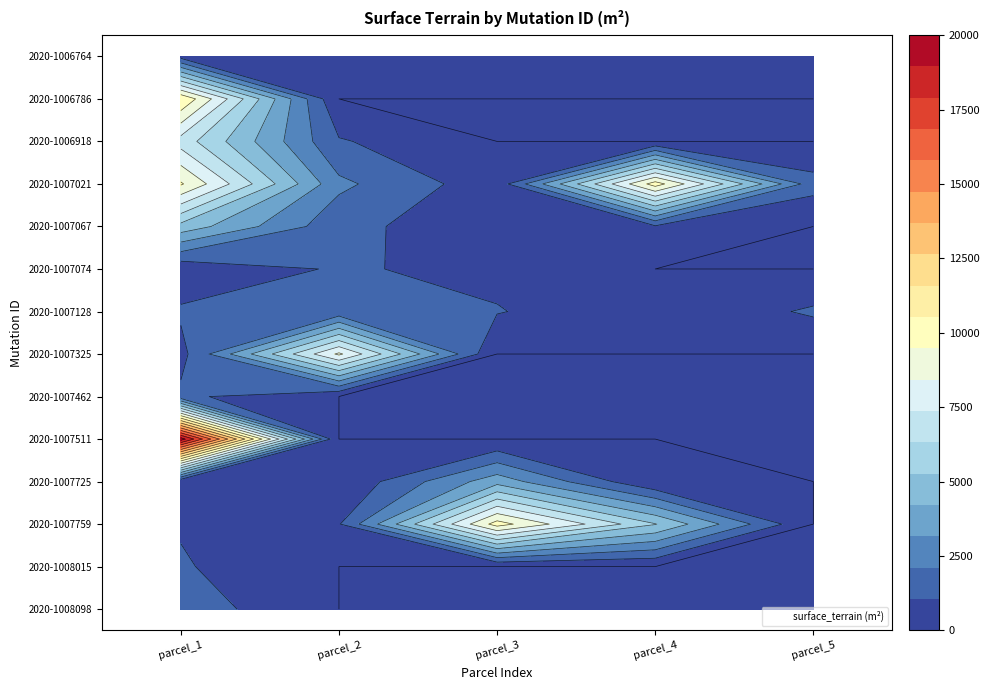

Which category has the highest value in the 2020-1006786 series?

parcel_1